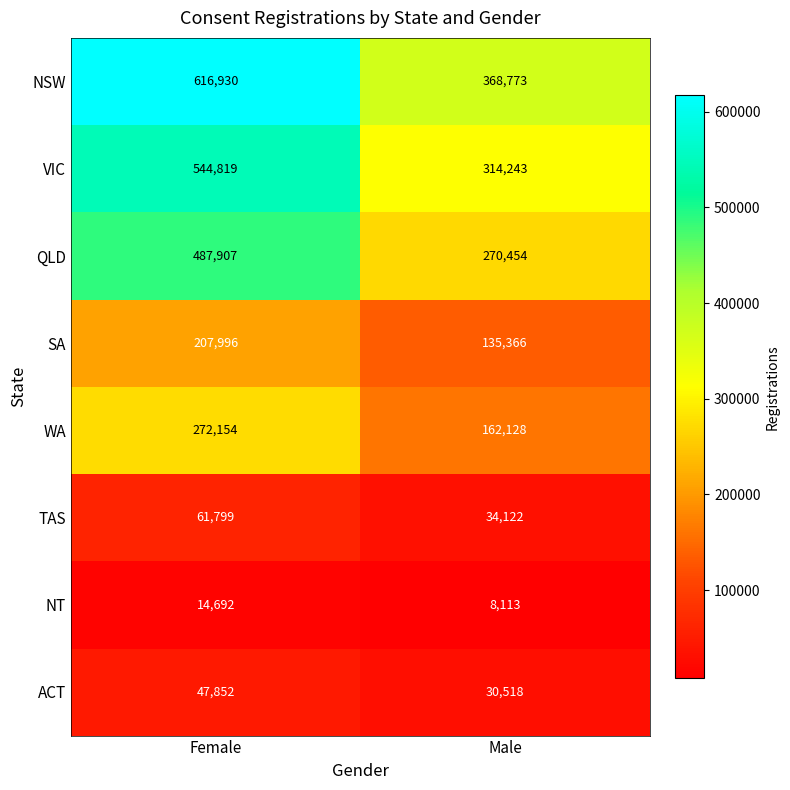

What is the maximum value shown in the chart?

616930